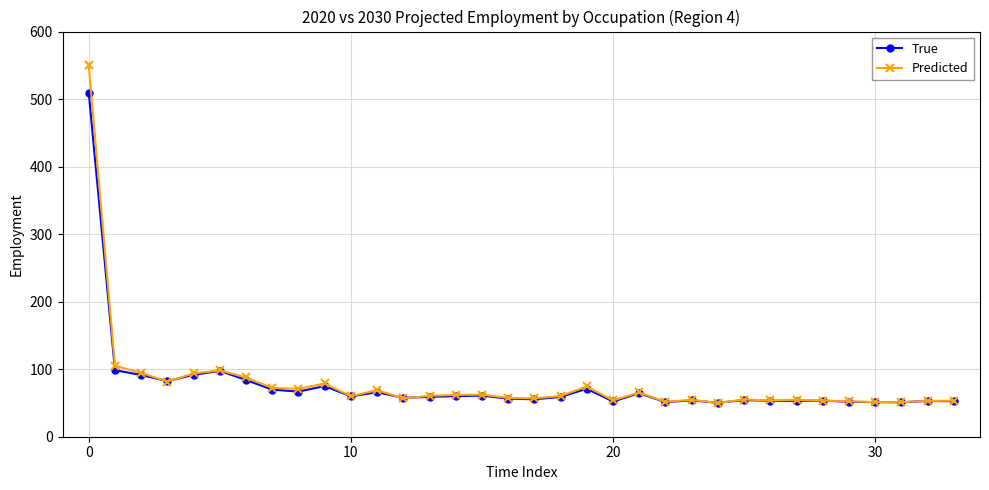

Which series has the widest spread of values?

Predicted